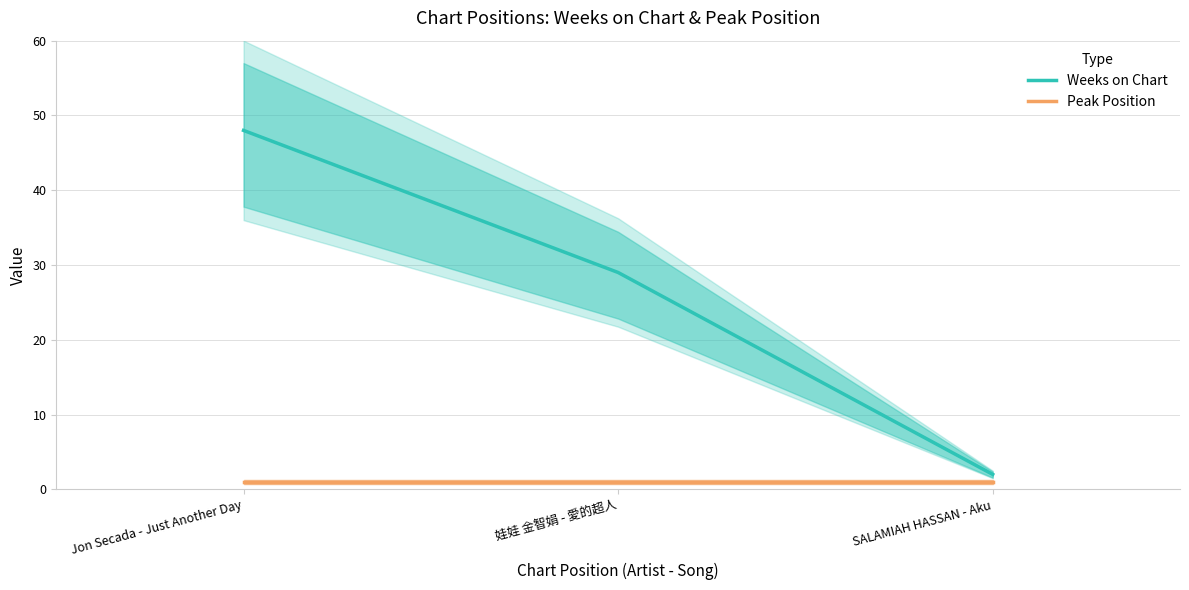

How many lines are shown in the chart?

2